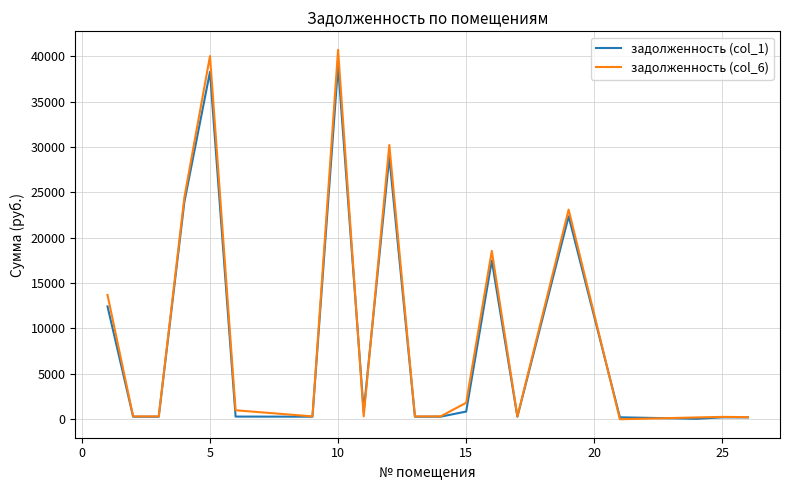

What is the maximum value shown in the chart?

40701.2